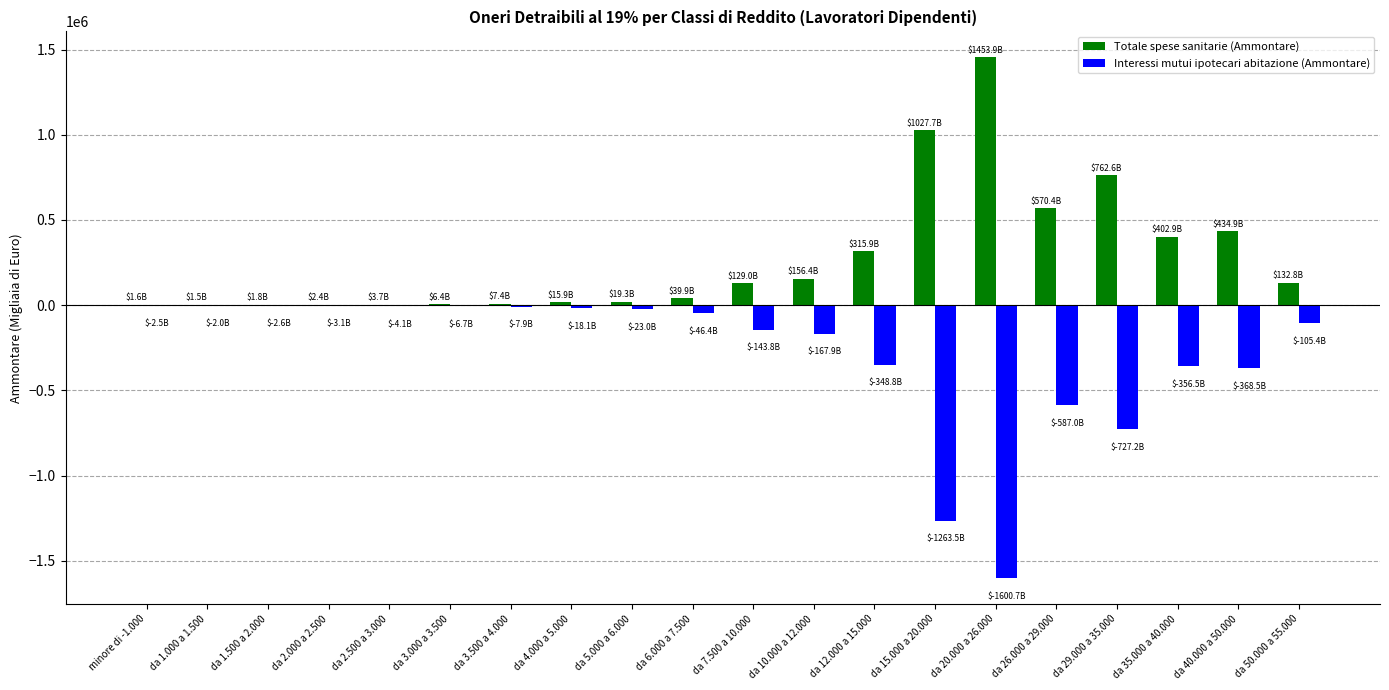

How many distinct data groups are displayed?

2